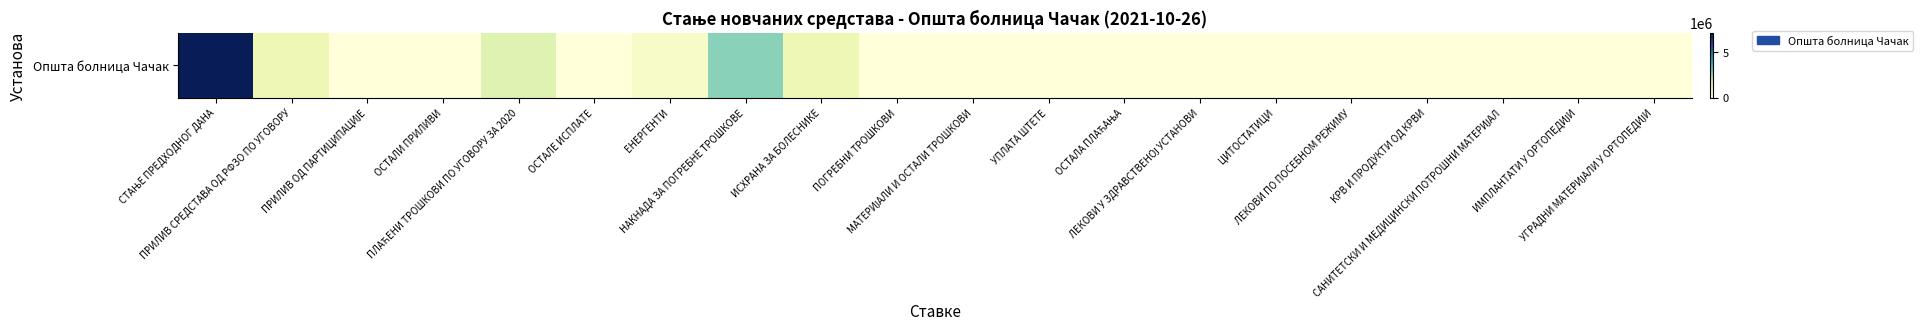

What is the average value?

651164.8